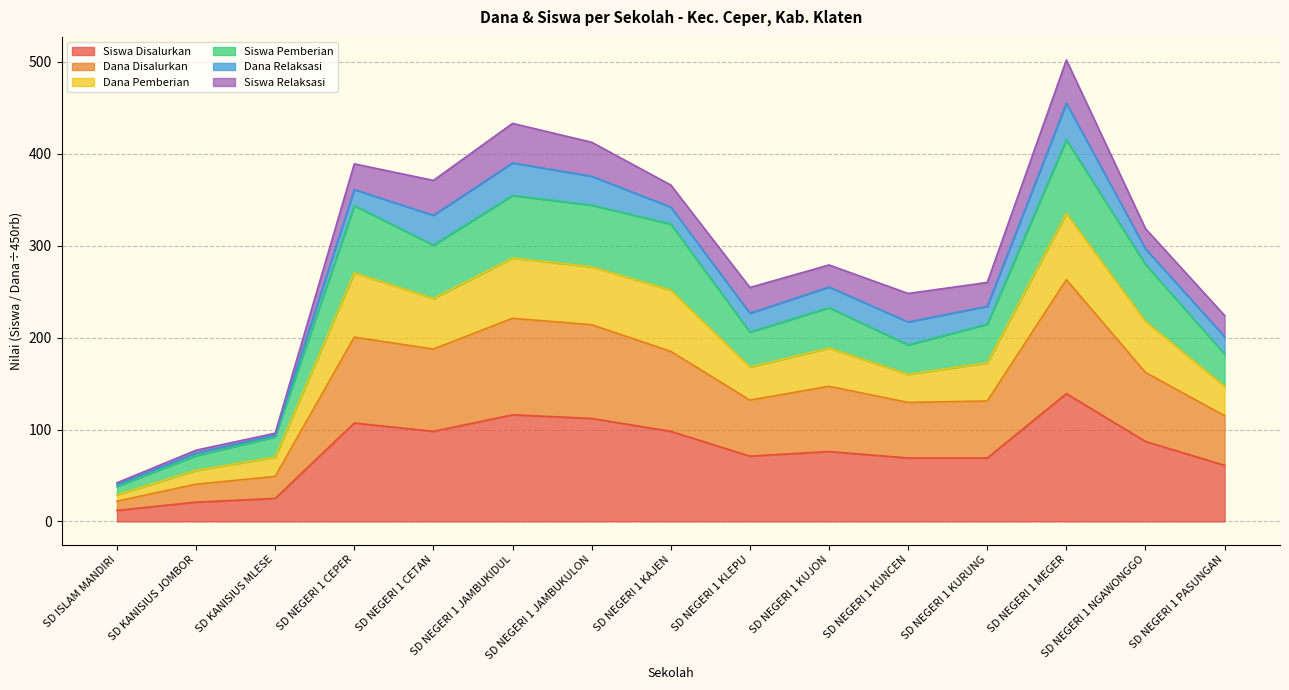

What is the minimum value for Siswa Disalurkan?

12.0